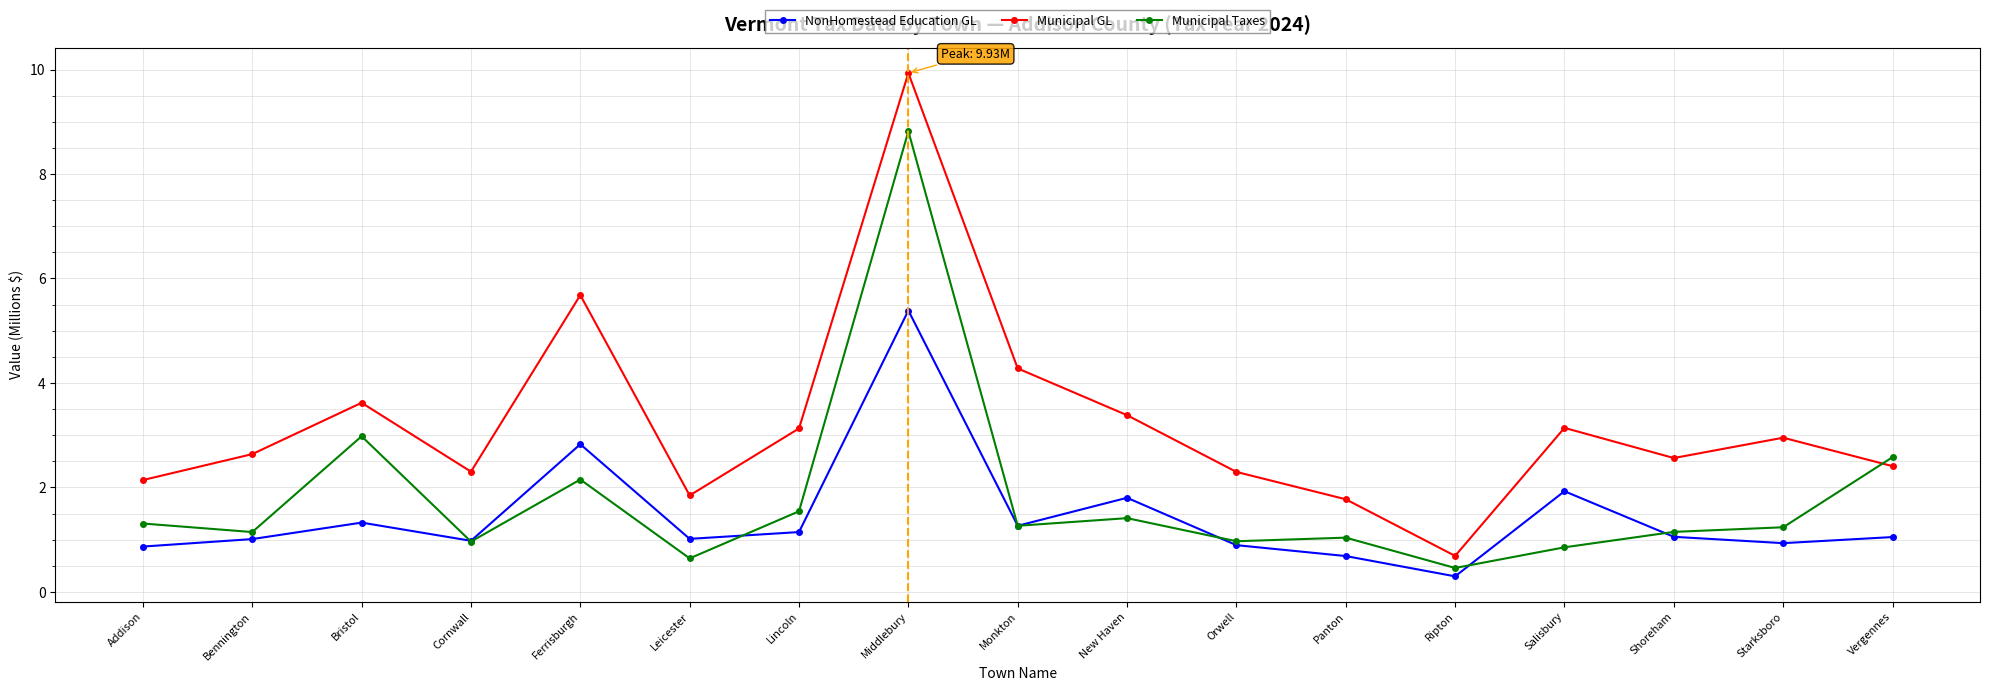

The NonHomestead Education GL series shows 0.4 at Salisbury. True or false?

False